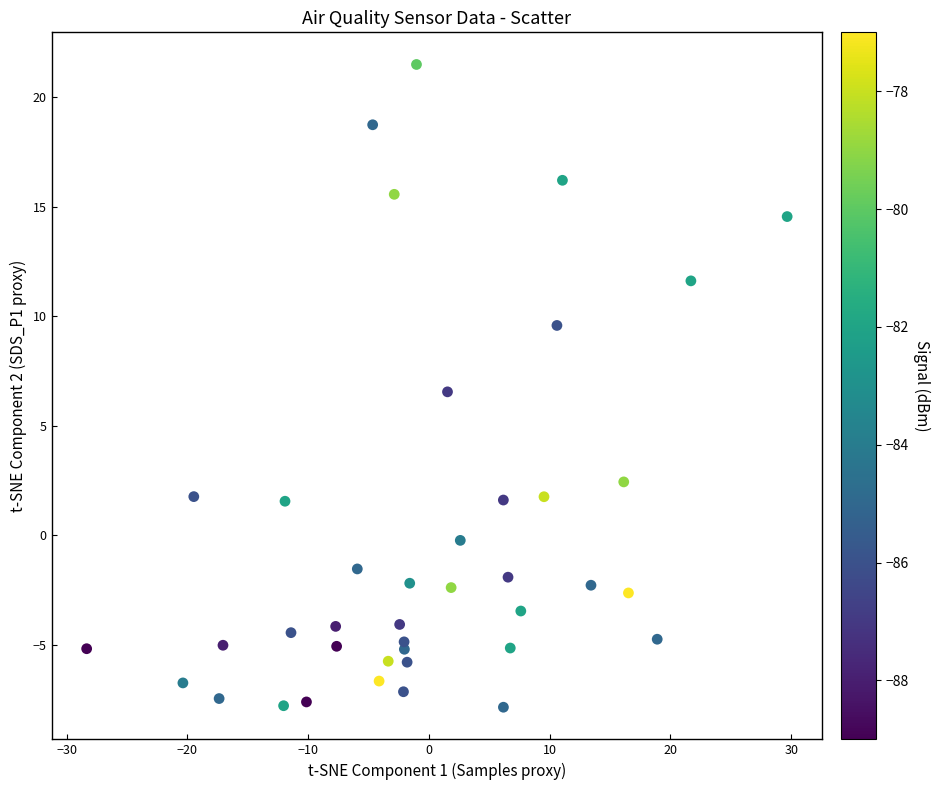

What Y value in the scatter plot is closest to 6?

6.5